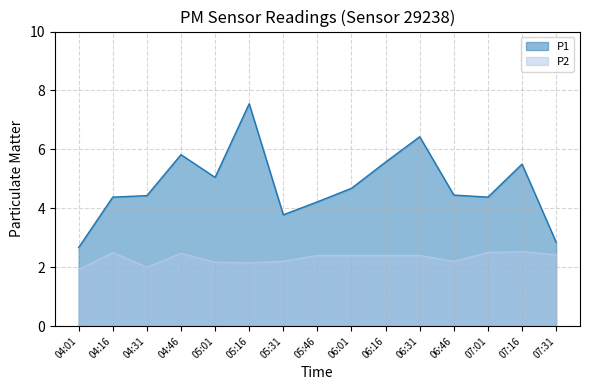

How many data points in P2 are above 2?

13